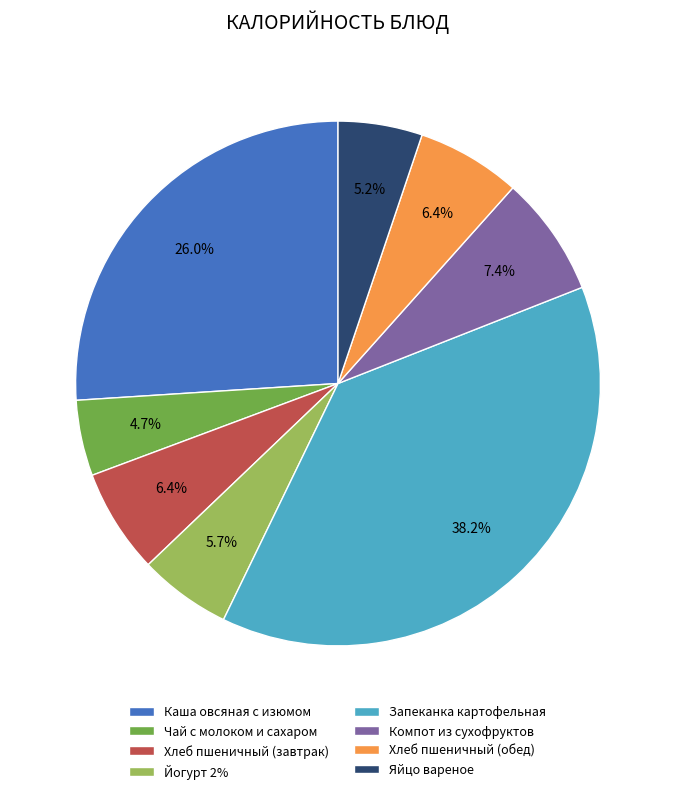

Is the sum of Чай с молоком и сахаром and Йогурт 2% greater than half?

No